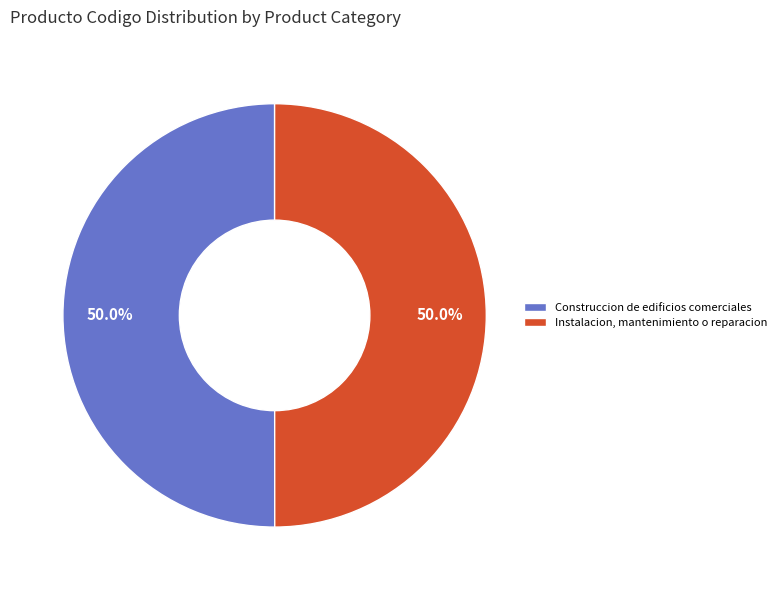

To the nearest percent, what percentage of the pie is Construccion de edificios comerciales?

50%